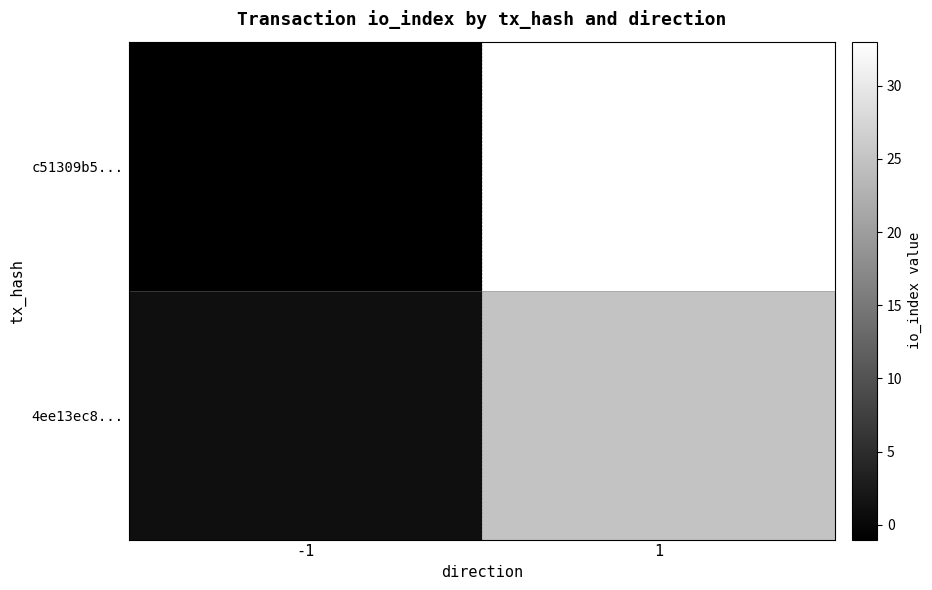

Which has a higher value, 1 or -1?

1